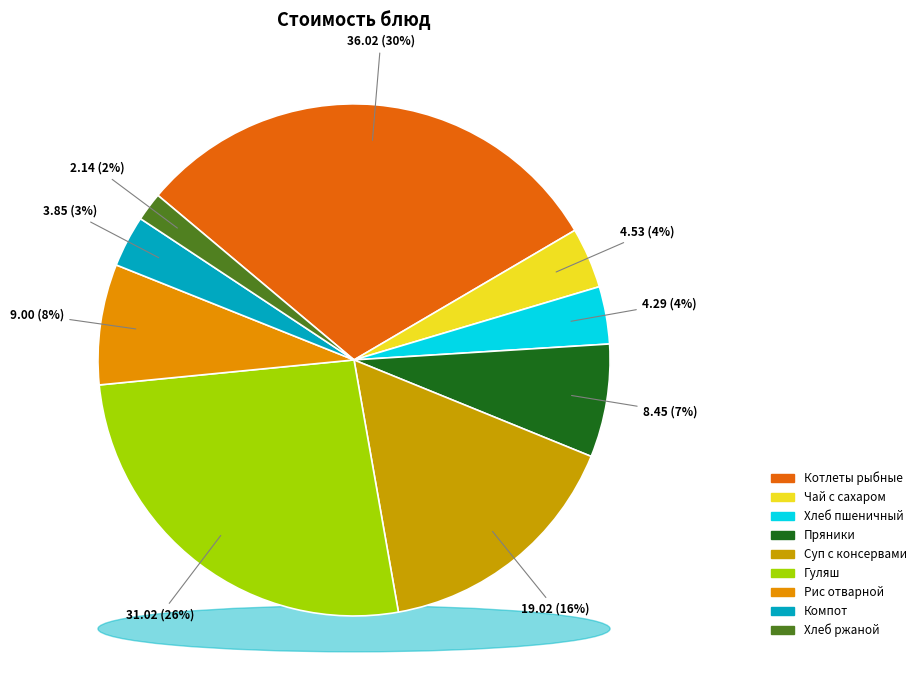

To the nearest percent, what is the average slice percentage?

11%